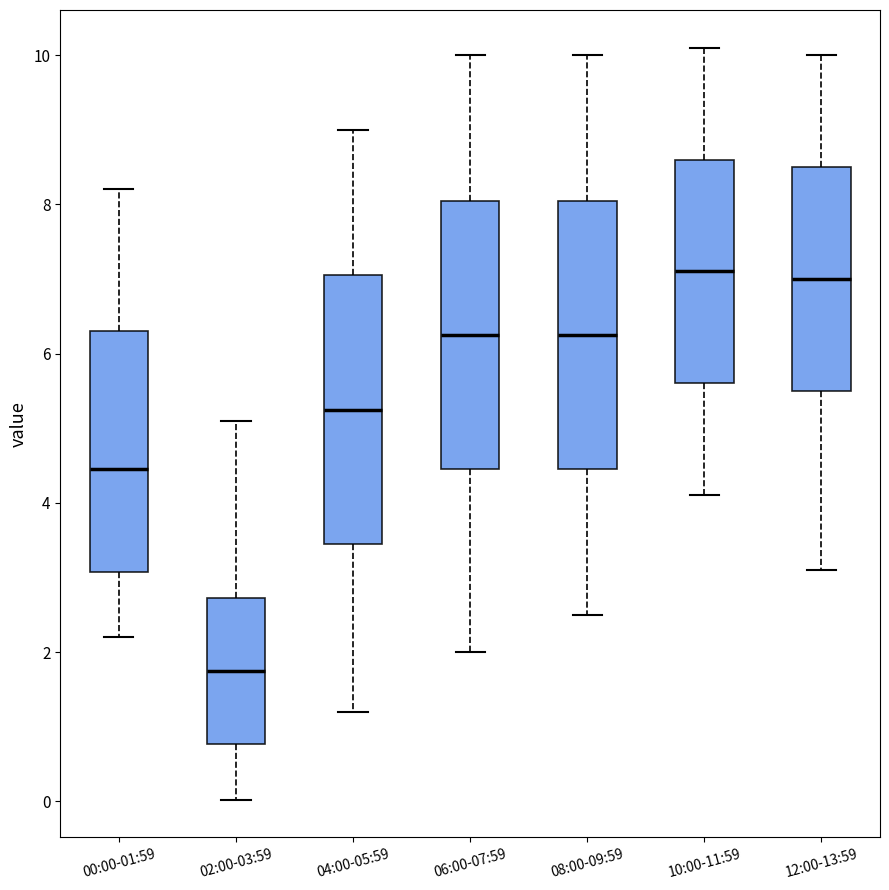

Reading left to right, transcribe this box plot: for each box, give where its median line is, the range the box spans, and where its two whiskers end, as read against the y-axis. The values are not printed on the chart, so give them approximately, as read against the axis.

00:00-01:59: median 4.4, box 3.0 to 6.4, whiskers 2.2 to 8.2
02:00-03:59: median 1.8, box 0.8 to 2.8, whiskers 0.0 to 5.2
04:00-05:59: median 5.2, box 3.4 to 7.0, whiskers 1.2 to 9.0
06:00-07:59: median 6.2, box 4.4 to 8.0, whiskers 2.0 to 10.0
08:00-09:59: median 6.2, box 4.4 to 8.0, whiskers 2.6 to 10.0
10:00-11:59: median 7.2, box 5.6 to 8.6, whiskers 4.2 to 10.2
12:00-13:59: median 7.0, box 5.6 to 8.6, whiskers 3.2 to 10.0